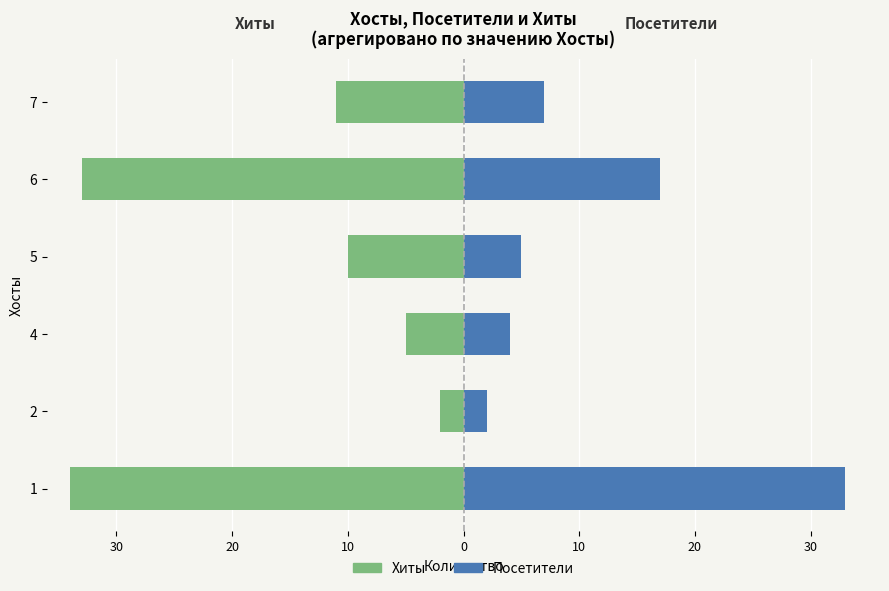

Does the chart contain any negative values?

Yes